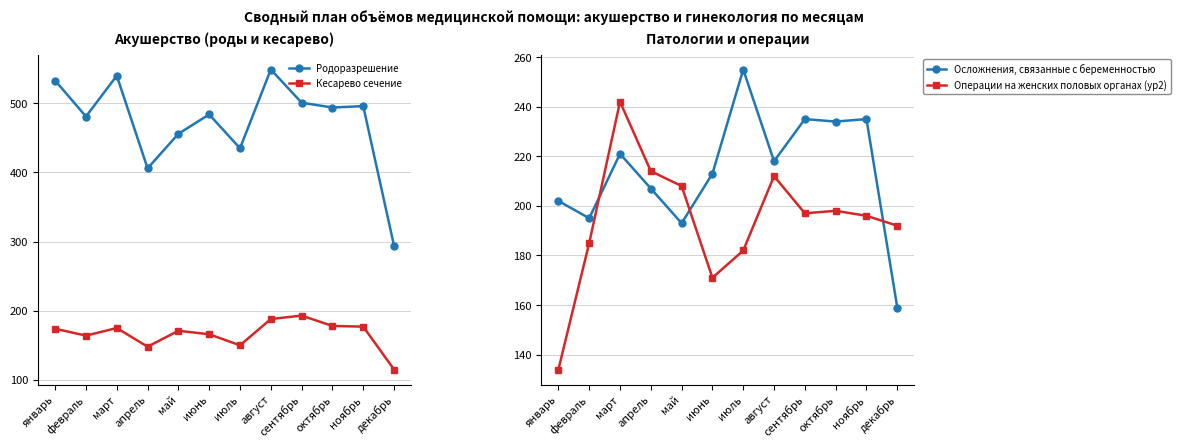

Reading right to left, extract all data points from this chart.

Родоразрешение: декабрь=294	ноябрь=496	октябрь=494	сентябрь=501	август=549	июль=435	июнь=484	май=456	апрель=406	март=540	февраль=481	январь=533
Кесарево сечение: декабрь=115	ноябрь=177	октябрь=178	сентябрь=193	август=188	июль=150	июнь=166	май=171	апрель=148	март=175	февраль=164	январь=174
Осложнения, связанные с беременностью: декабрь=159	ноябрь=235	октябрь=234	сентябрь=235	август=218	июль=255	июнь=213	май=193	апрель=207	март=221	февраль=195	январь=202
Операции на женских половых органах (ур2): декабрь=192	ноябрь=196	октябрь=198	сентябрь=197	август=212	июль=182	июнь=171	май=208	апрель=214	март=242	февраль=185	январь=134